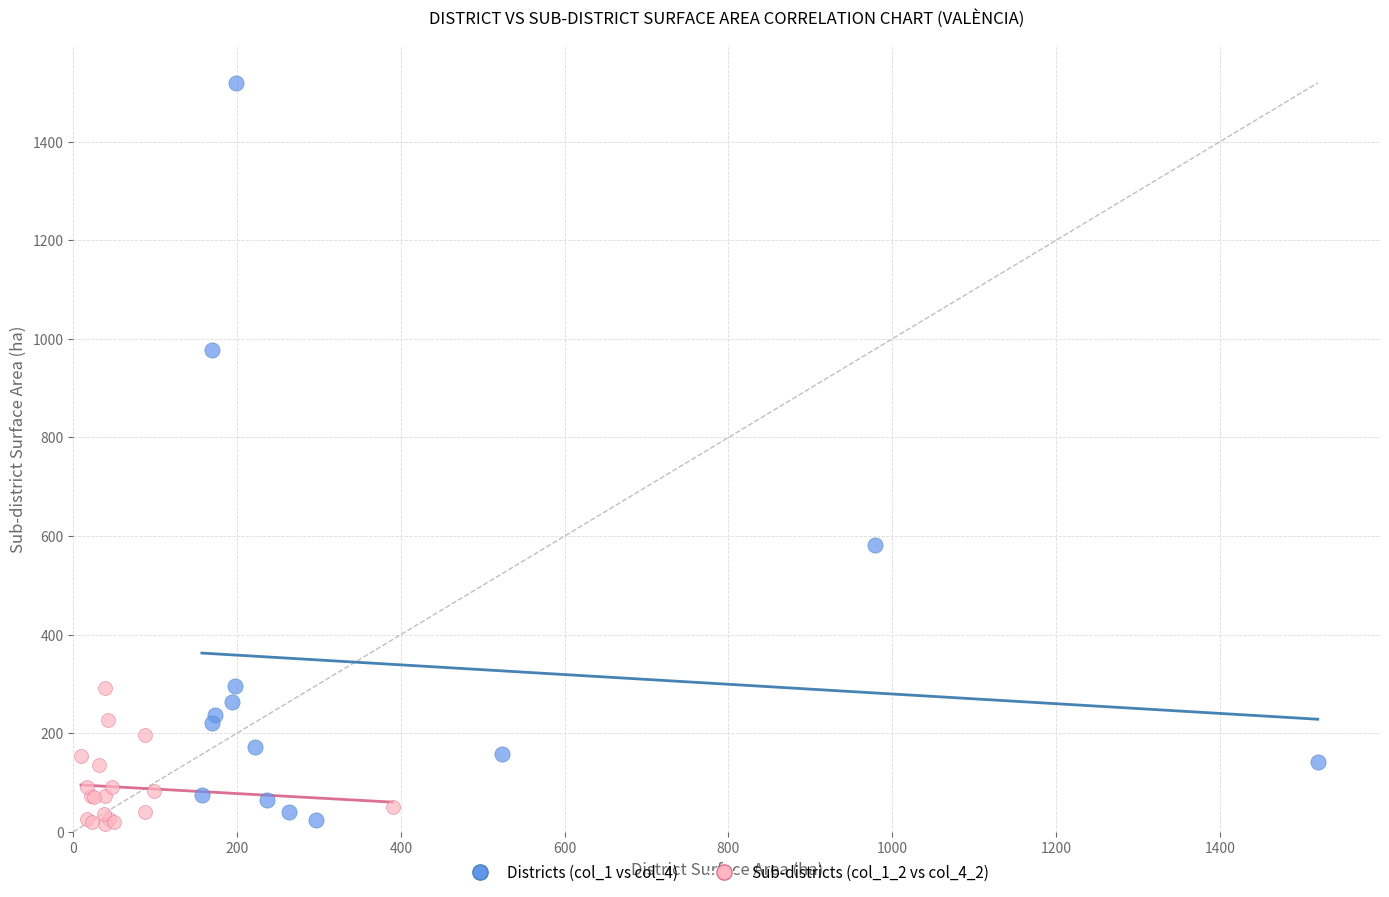

Which series has the largest Y range (max minus min)?

Districts (col_1 vs col_4)